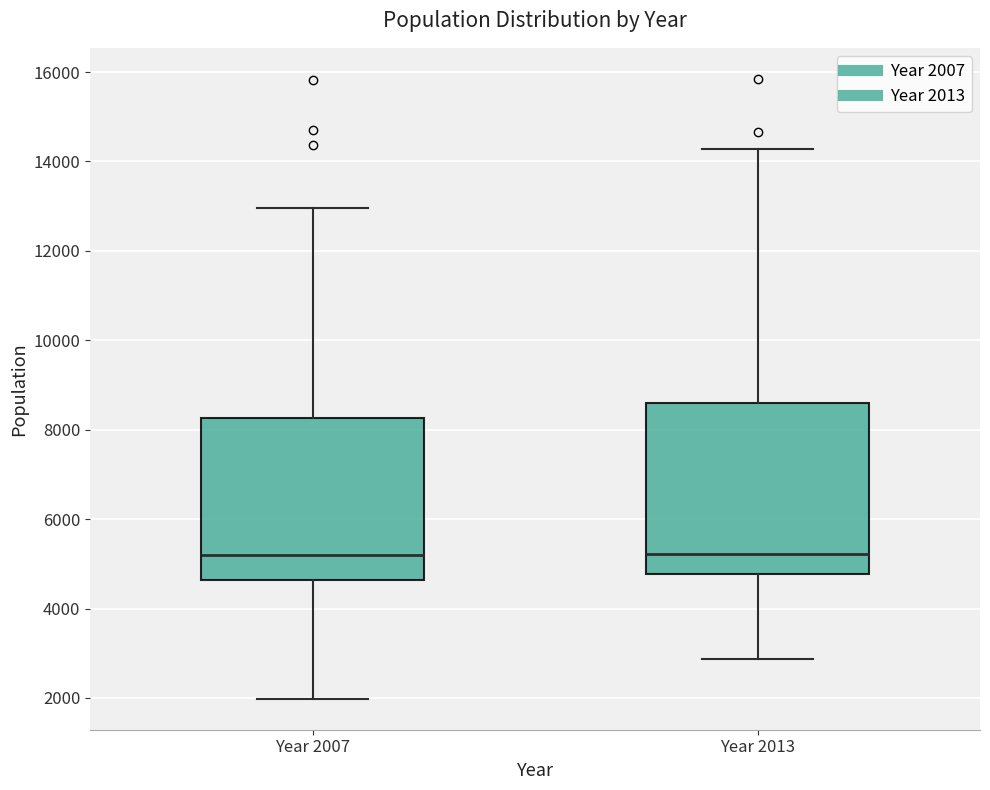

Which box is the tallest, from its lower edge to its upper edge?

Year 2013